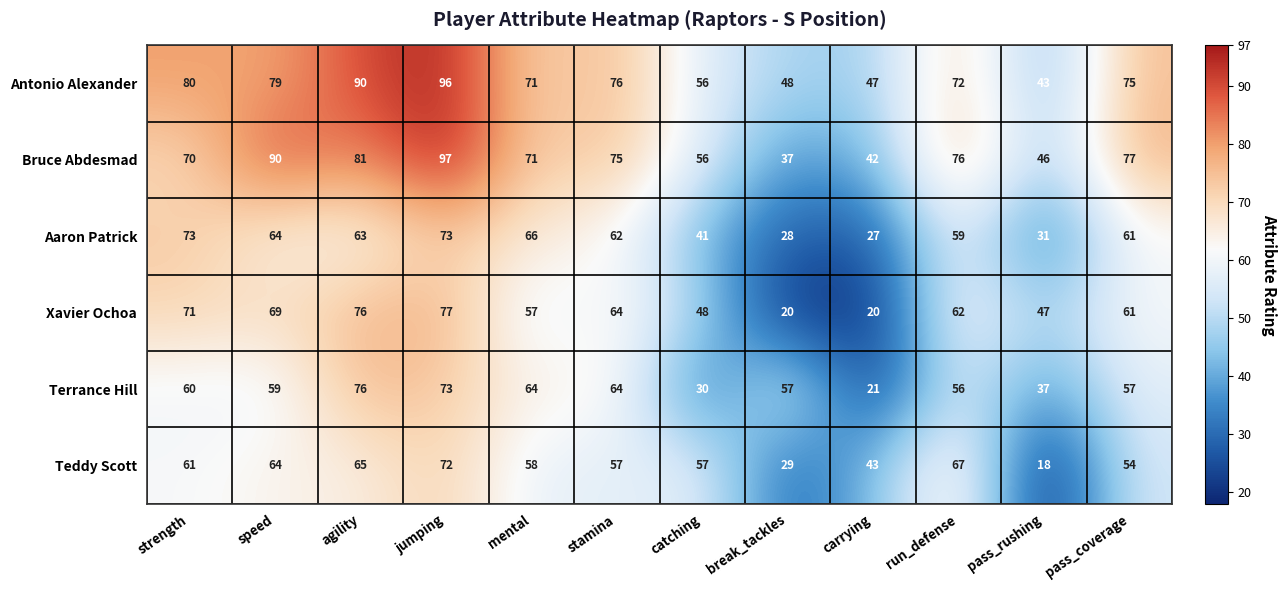

Which series has the widest spread of values?

Bruce Abdesmad